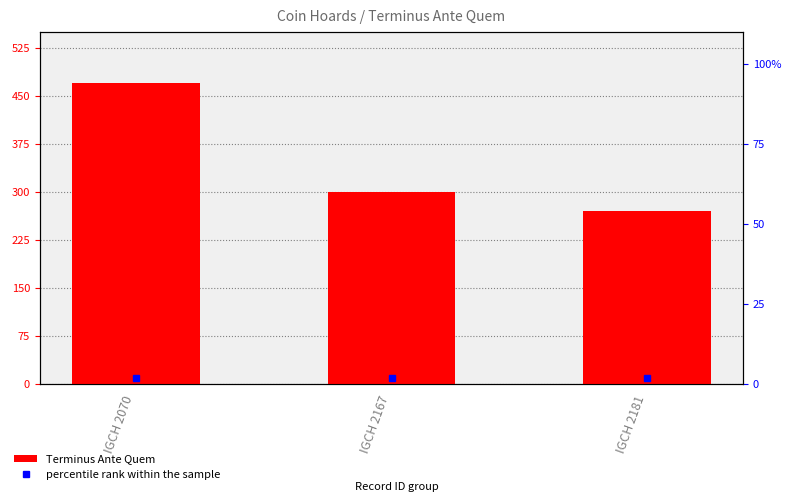

What is the difference between the second highest and minimum values?

30